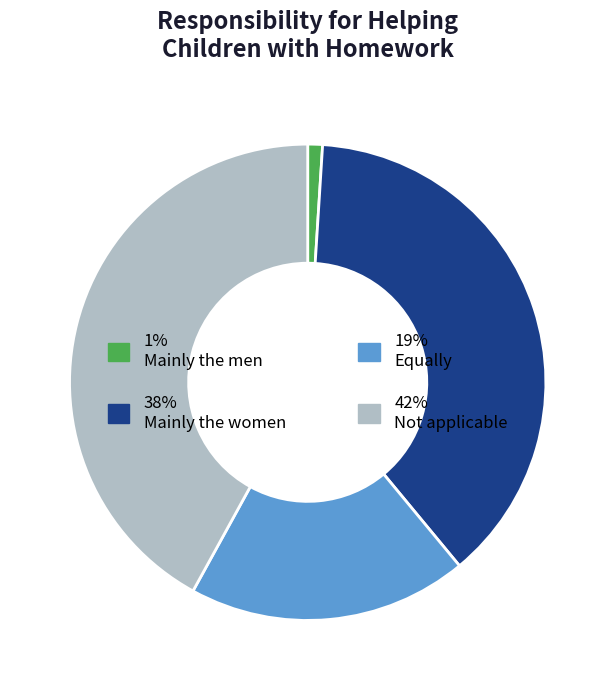

Is there any slice that represents more than half of the pie?

No